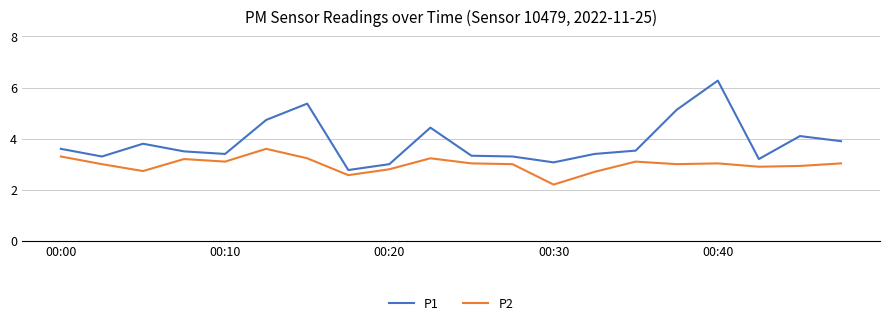

Which series has the widest spread of values?

P1